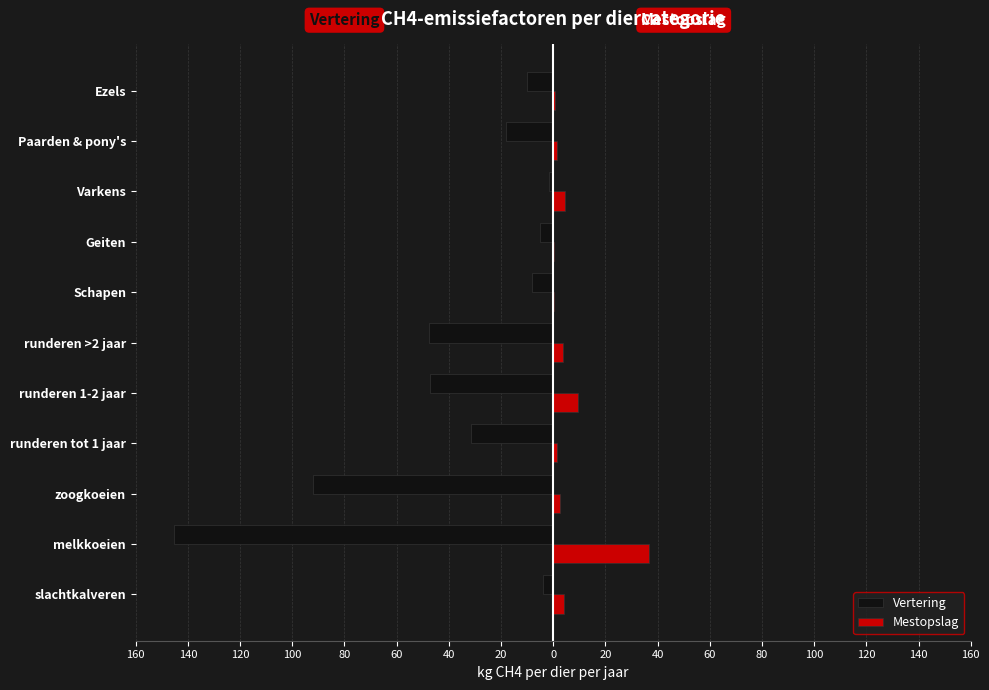

What is the difference between the maximum and second lowest values in the Mestopslag series?

36.5